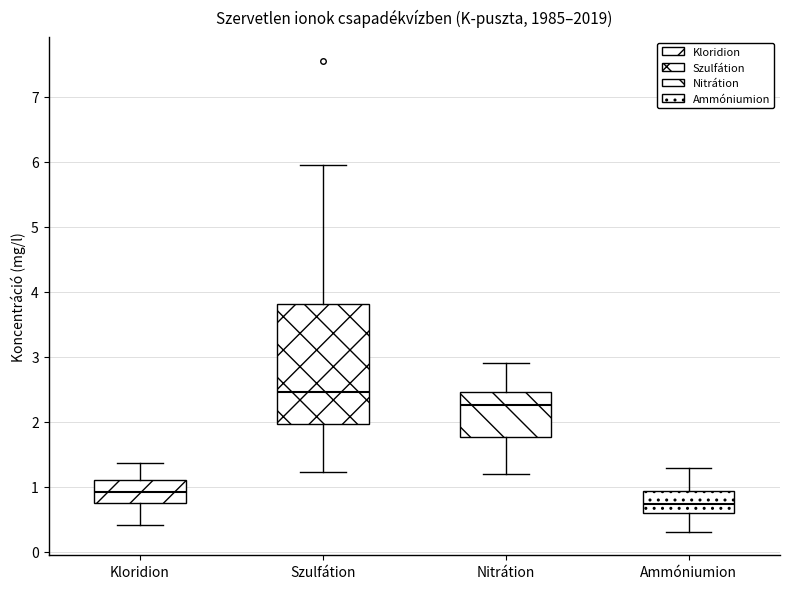

Which box is the tallest, from its lower edge to its upper edge?

Szulfátion